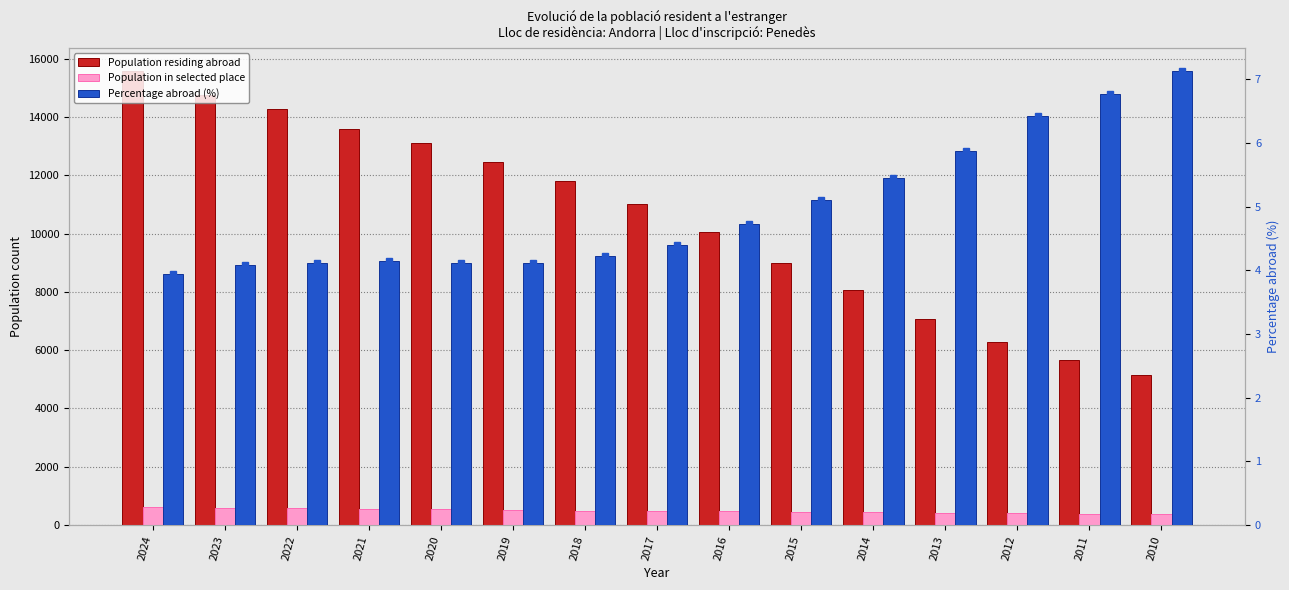

Reading left to right, transcribe all the data shown in this chart.

Population residing abroad: 2024=15576.0	2023=14754.0	2022=14261.0	2021=13572.0	2020=13113.0	2019=12466.0	2018=11798.0	2017=11003.0	2016=10068.0	2015=8983.0	2014=8060.0	2013=7071.0	2012=6286.0	2011=5660.0	2010=5159.0
Population in selected place: 2024=615.0	2023=602.0	2022=587.0	2021=562.0	2020=540.0	2019=514.0	2018=499.0	2017=483.0	2016=475.0	2015=458.0	2014=439.0	2013=415.0	2012=404.0	2011=383.0	2010=368.0
Percentage abroad (%): 2024=4.0	2023=4.1	2022=4.1	2021=4.1	2020=4.1	2019=4.1	2018=4.2	2017=4.4	2016=4.7	2015=5.1	2014=5.5	2013=5.9	2012=6.4	2011=6.8	2010=7.1